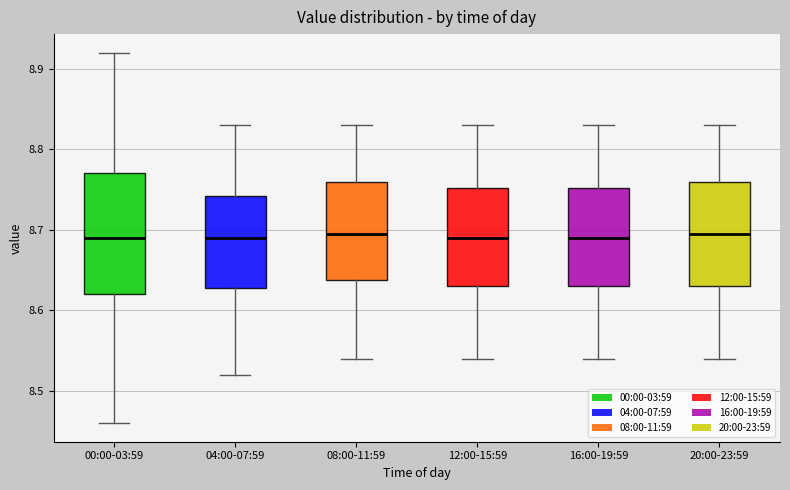

Reading left to right, read every box against the y-axis: the position of its median line, the range the box covers, and the ends of its whiskers. The values are not printed on the chart, so give them approximately, as read against the axis.

00:00-03:59: median 8.69, box 8.62 to 8.77, whiskers 8.46 to 8.92
04:00-07:59: median 8.69, box 8.63 to 8.74, whiskers 8.52 to 8.83
08:00-11:59: median 8.70, box 8.64 to 8.76, whiskers 8.54 to 8.83
12:00-15:59: median 8.69, box 8.63 to 8.75, whiskers 8.54 to 8.83
16:00-19:59: median 8.69, box 8.63 to 8.75, whiskers 8.54 to 8.83
20:00-23:59: median 8.70, box 8.63 to 8.76, whiskers 8.54 to 8.83